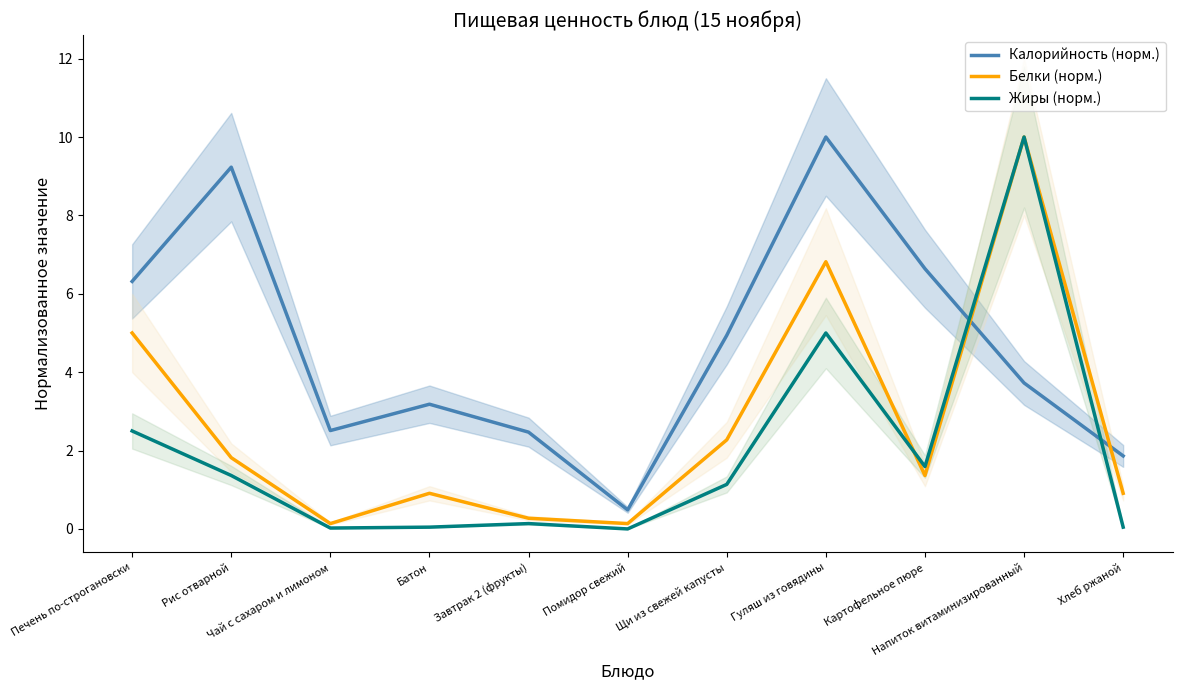

At which label does Жиры (норм.) first exceed 1?

Печень по-строгановски